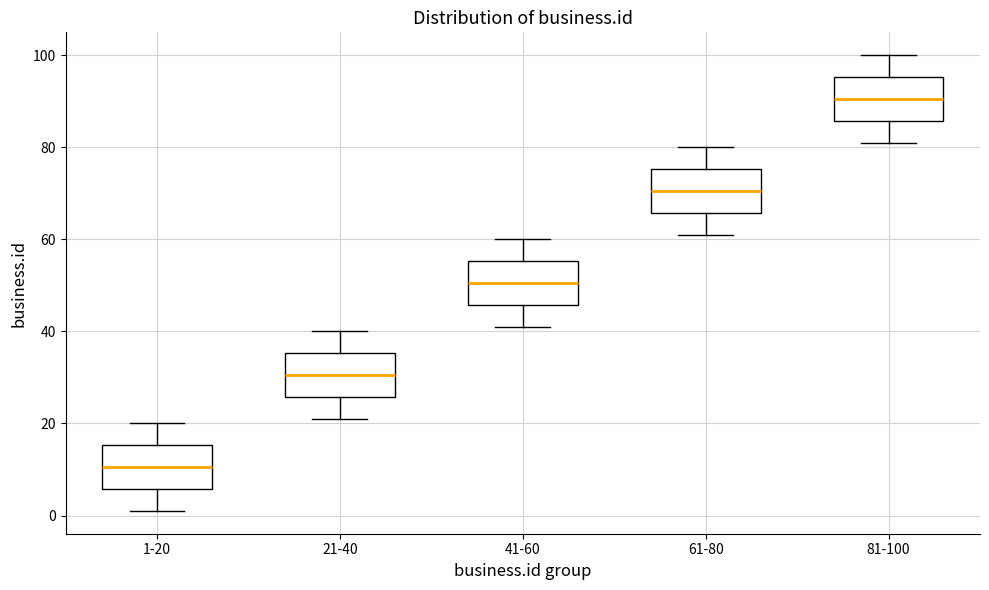

Reading left to right, transcribe this box plot: for each box, give where its median line is, the range the box spans, and where its two whiskers end, as read against the y-axis. The values are not printed on the chart, so give them approximately, as read against the axis.

1-20: median 10, box 6 to 16, whiskers 2 to 20
21-40: median 30, box 26 to 36, whiskers 22 to 40
41-60: median 50, box 46 to 56, whiskers 42 to 60
61-80: median 70, box 66 to 76, whiskers 62 to 80
81-100: median 90, box 86 to 96, whiskers 82 to 100